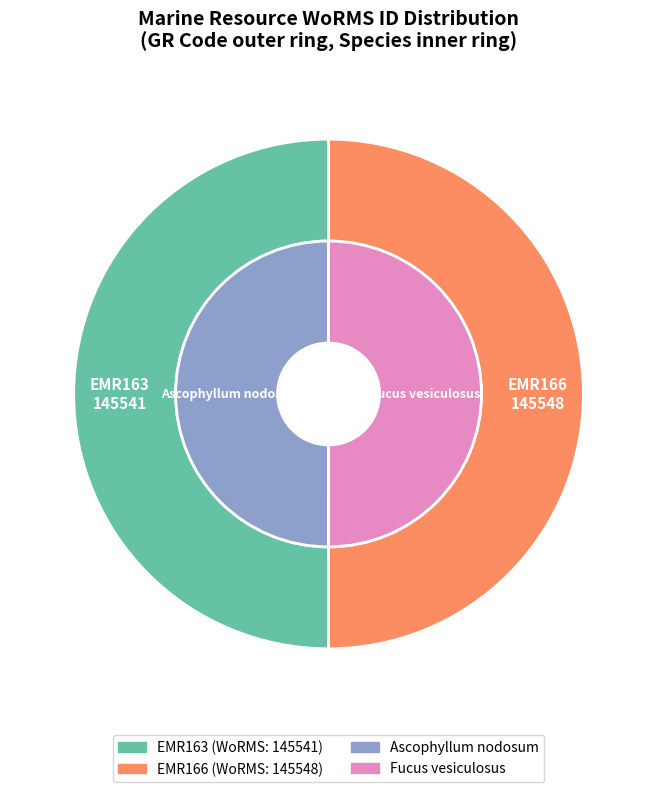

Which slice is the largest?

EMR166